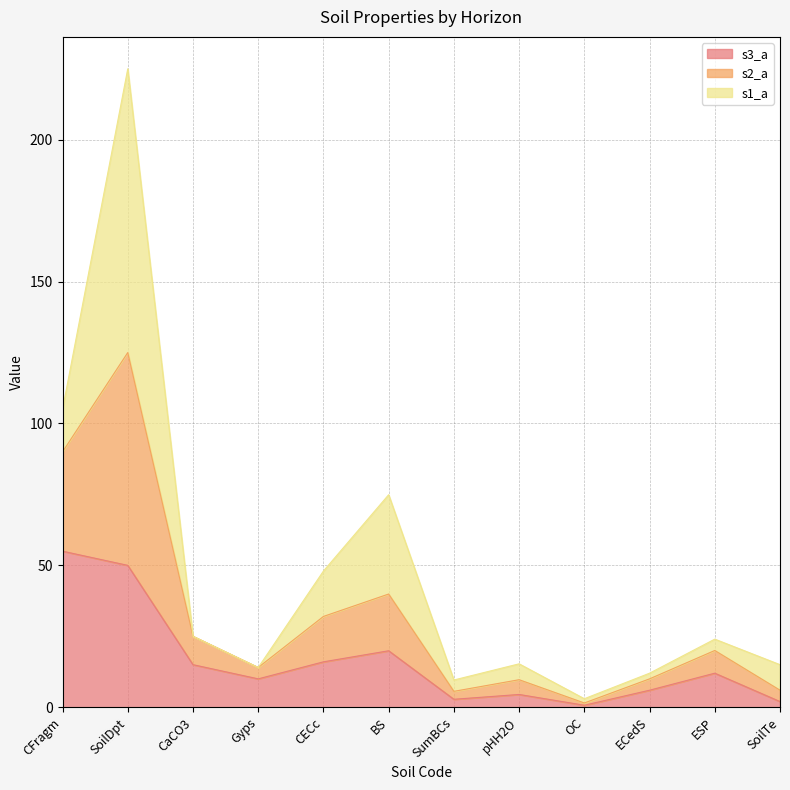

At which category is the sum across all series the highest?

SoilDpt